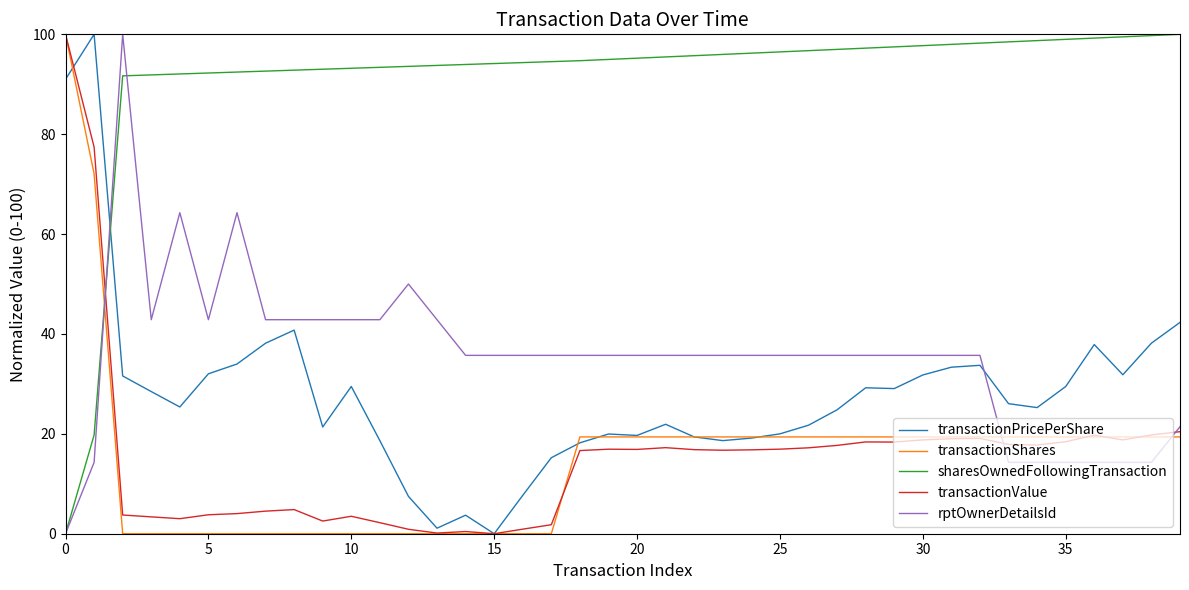

How many values in the transactionShares series are below 19?

16